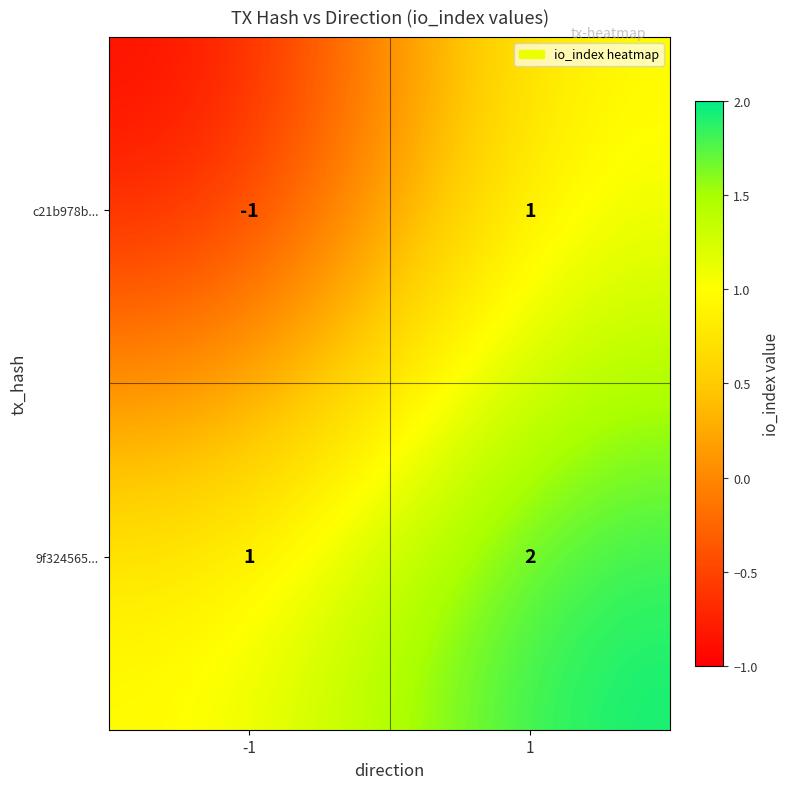

Reading right to left, transcribe all the data shown in this chart.

c21b978b...: 1=1	-1=-1
9f324565...: 1=2	-1=1